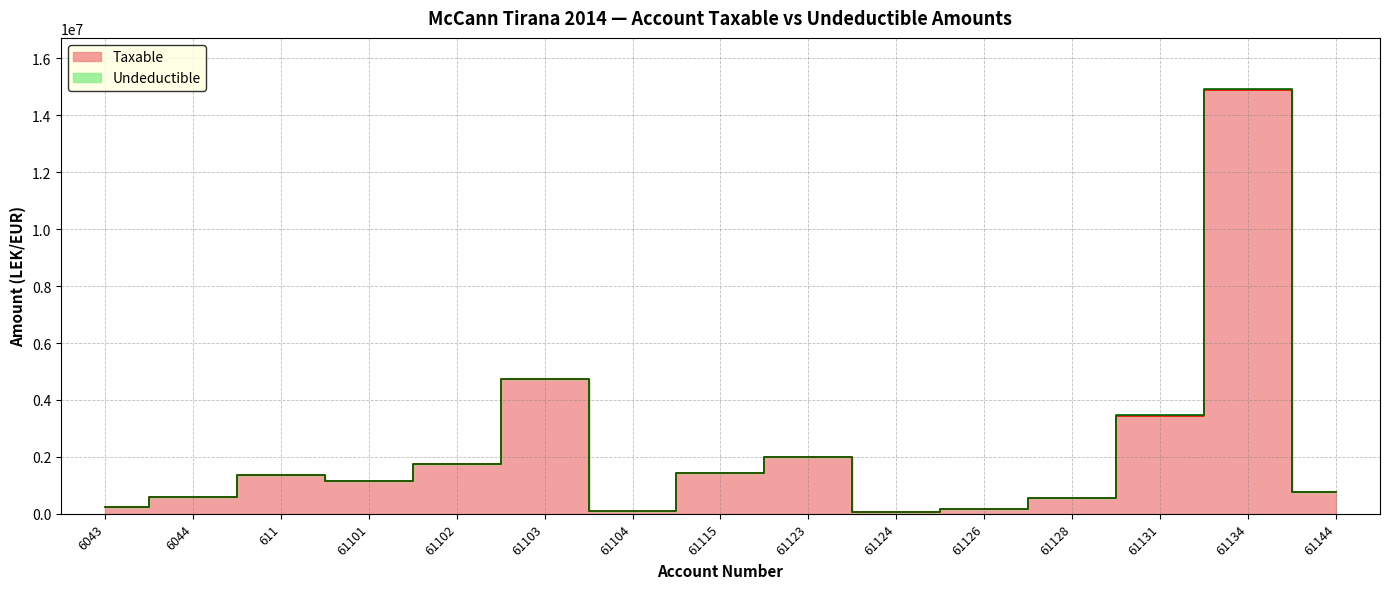

What is the difference between the second highest and minimum values?

4669333.7